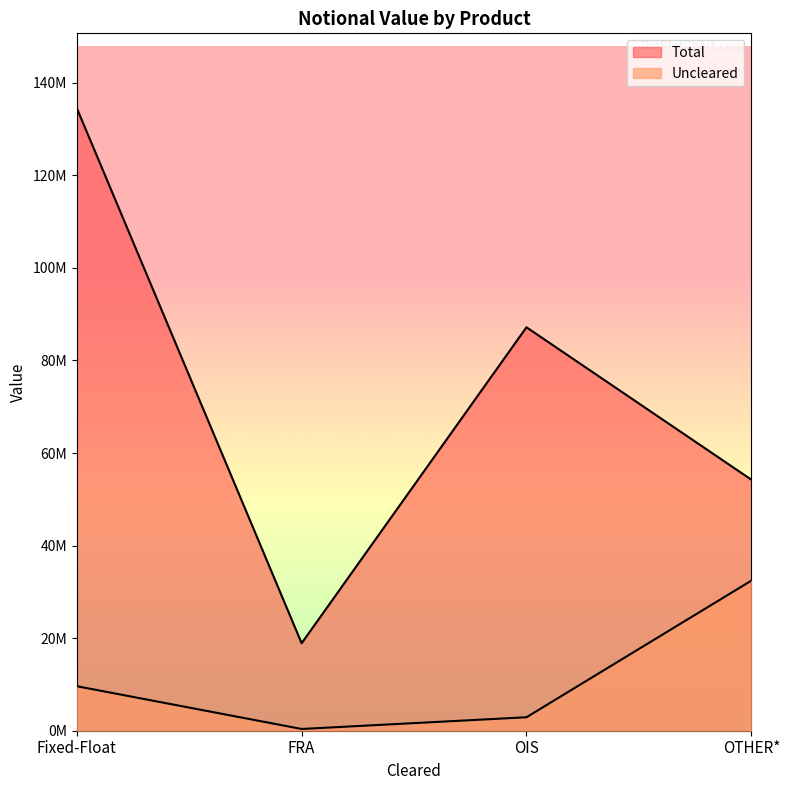

Which category has the highest value across all series?

Fixed-Float